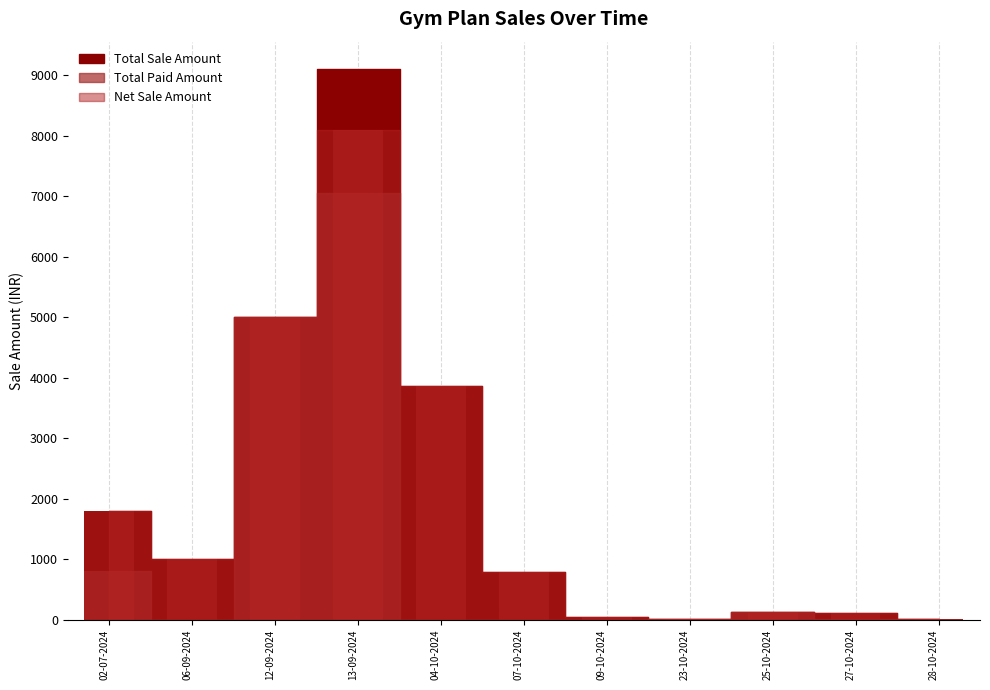

Rank the categories by Total Sale Amount value from lowest to highest.

23-10-2024, 28-10-2024, 09-10-2024, 27-10-2024, 25-10-2024, 07-10-2024, 06-09-2024, 02-07-2024, 04-10-2024, 12-09-2024, 13-09-2024